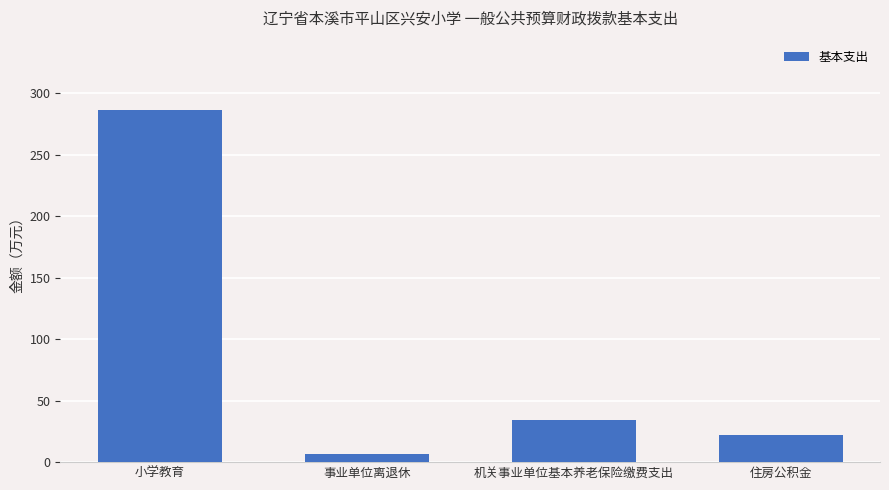

What is the change in value from 小学教育 to 事业单位离退休?

-279.6